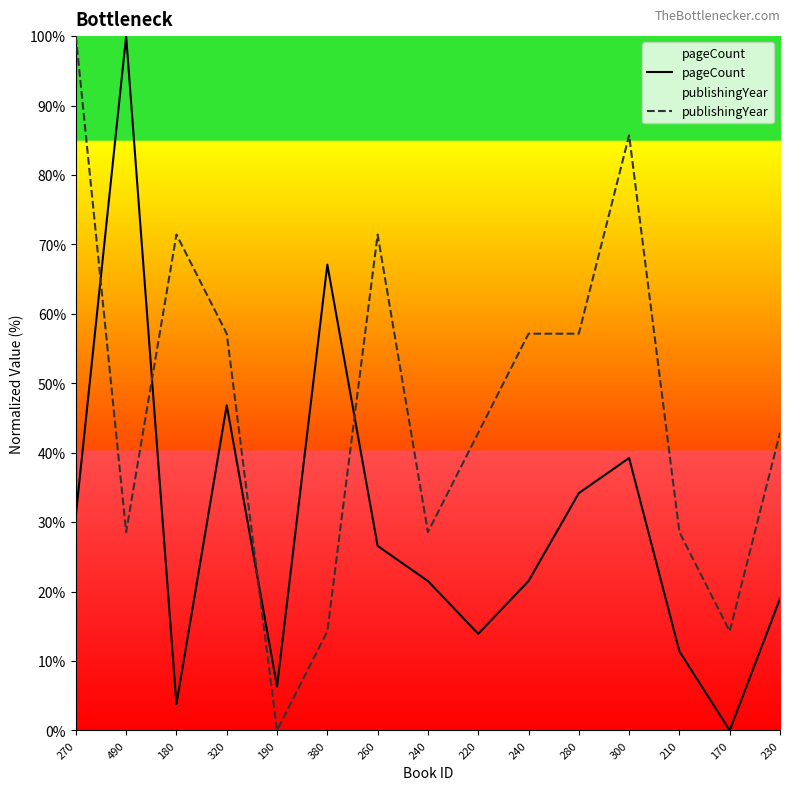

Rank the categories by pageCount value from highest to lowest.

490, 380, 320, 300, 280, 270, 260, 240, 240, 230, 220, 210, 190, 180, 170